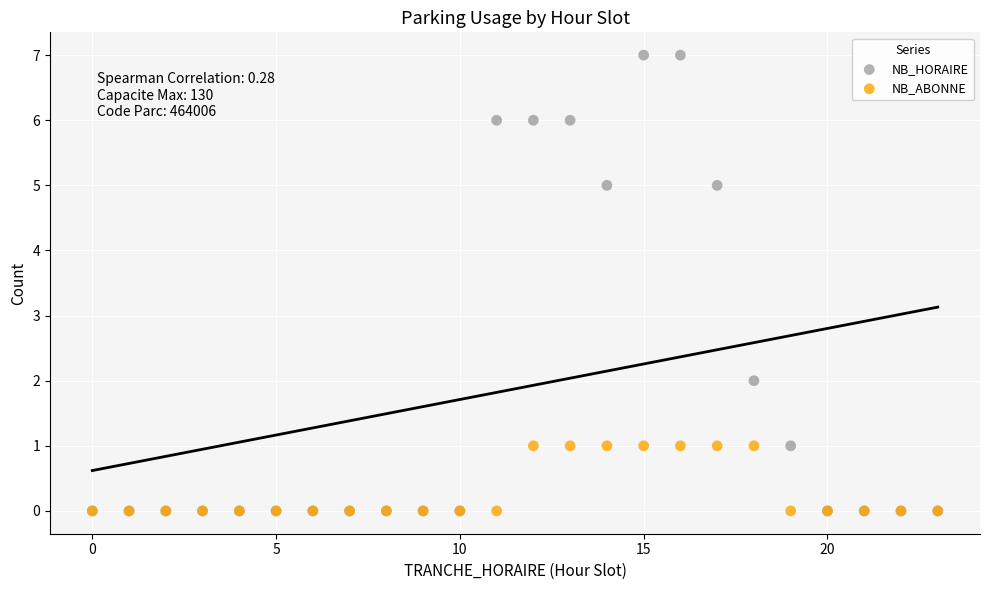

Which series reaches the maximum Y coordinate?

NB_HORAIRE